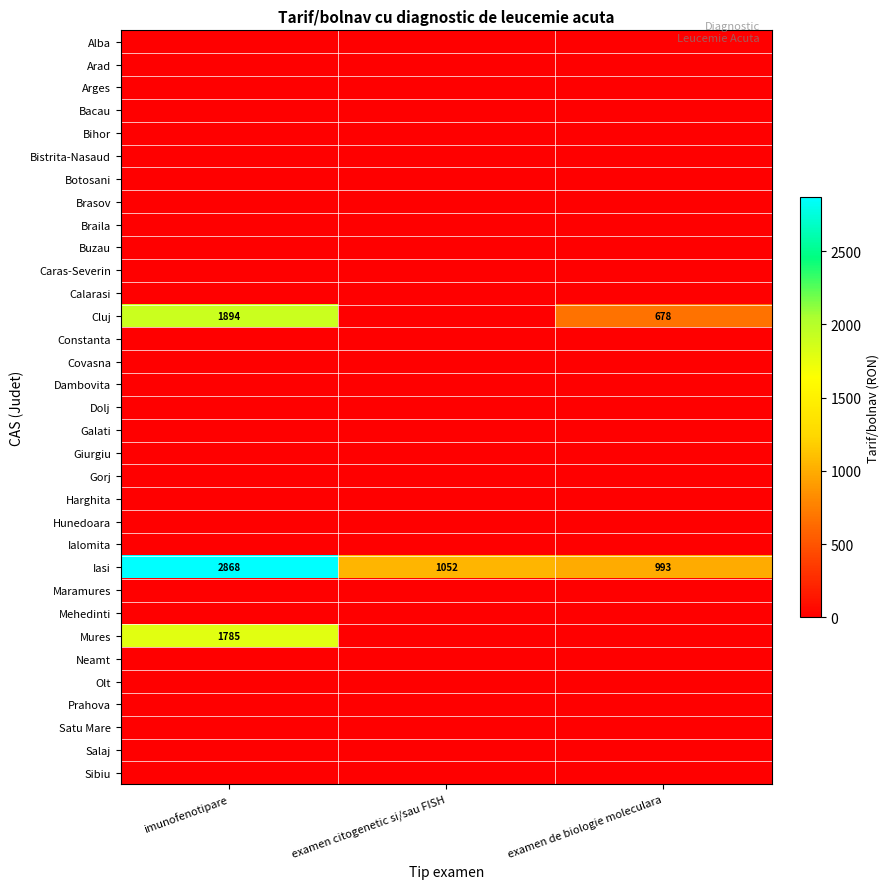

What is the difference between the Iasi values at imunofenotipare and examen de biologie moleculara?

1875